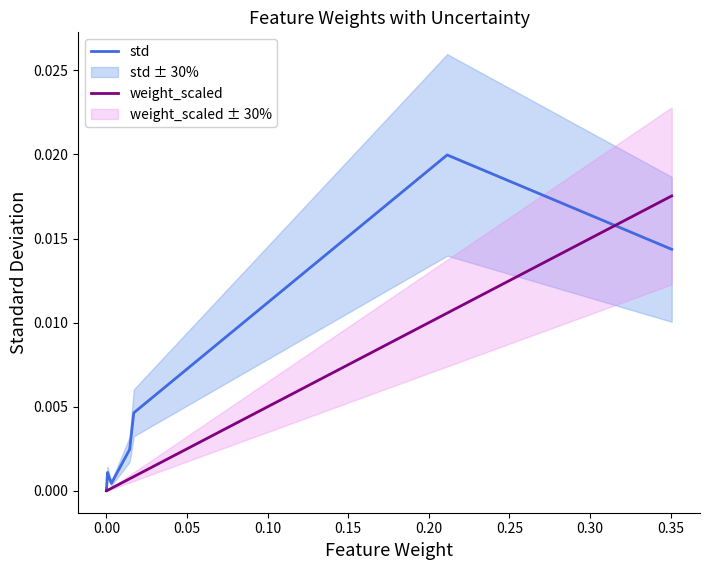

At how many categories does at least one series exceed 0?

12